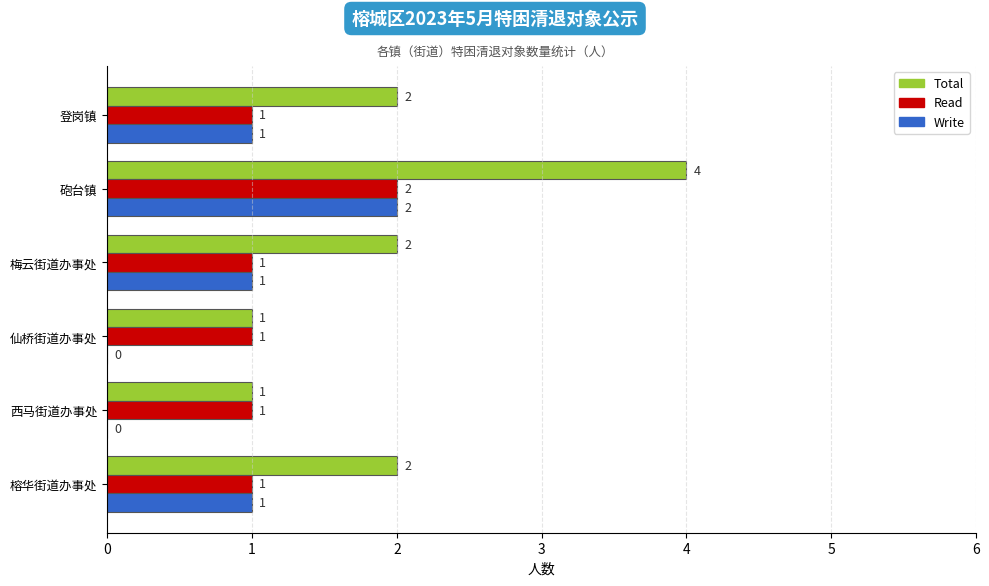

What is the total value across all series at 榕华街道办事处?

4